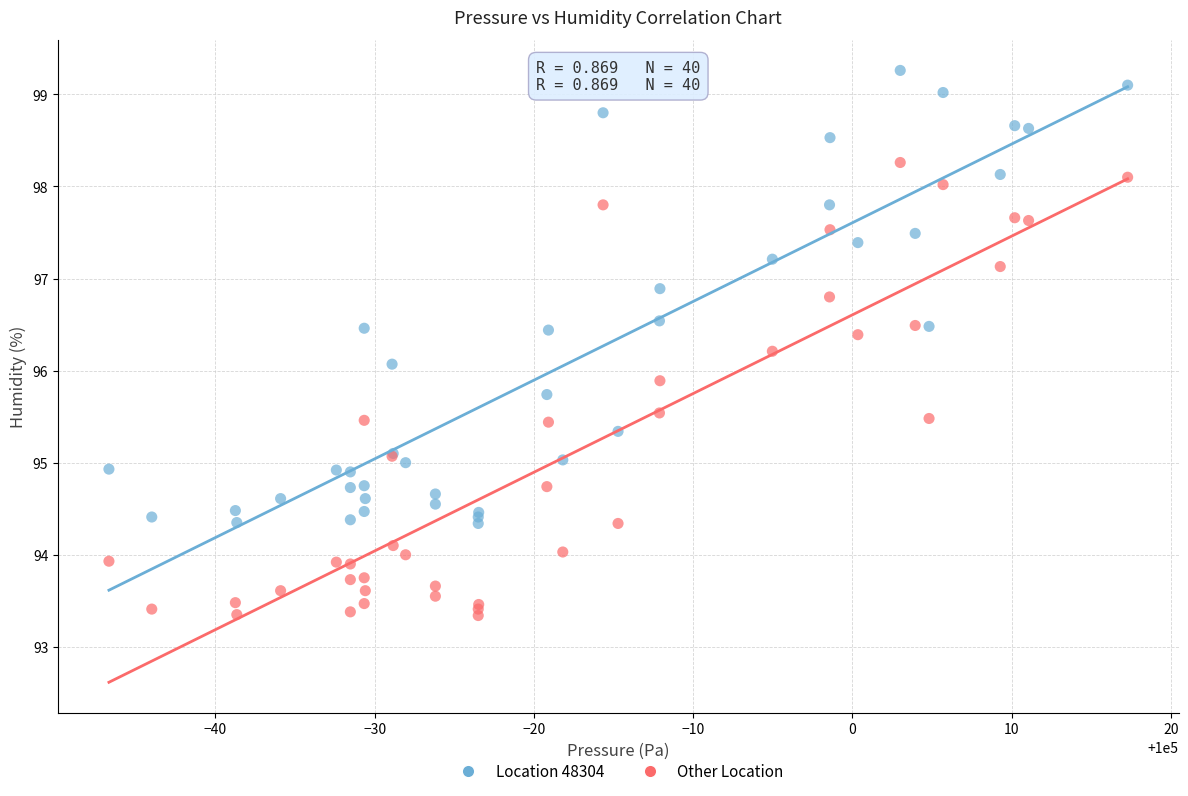

Which series contains the lowest Y value?

Other Location